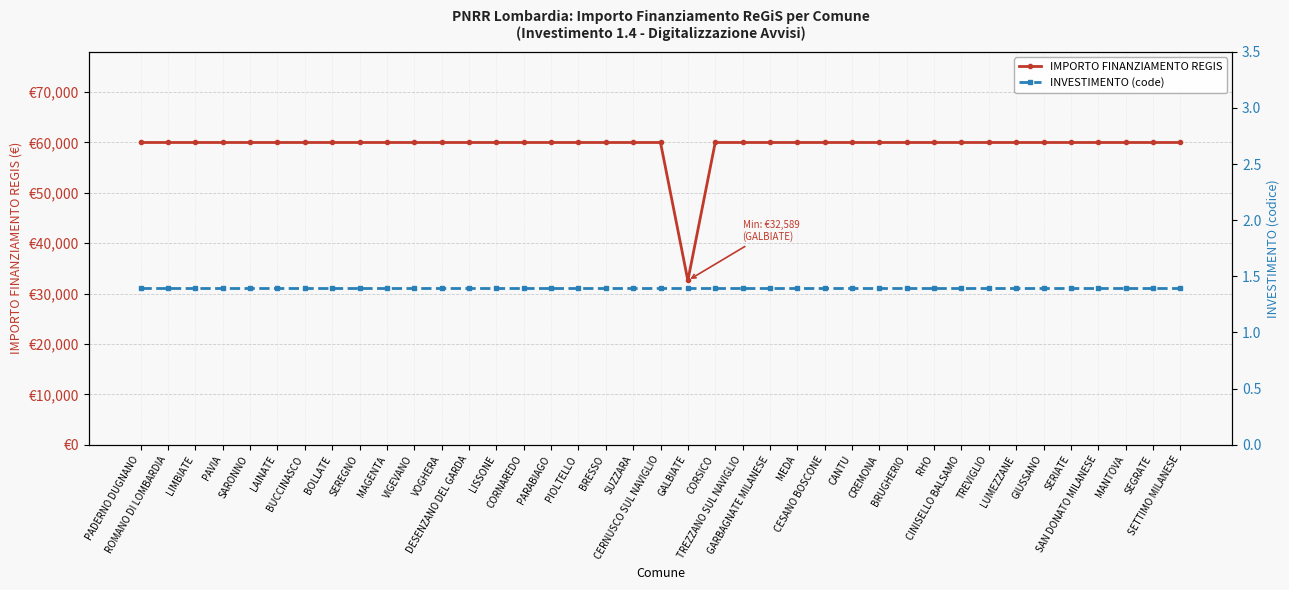

What is the difference between the maximum and minimum values in the IMPORTO FINANZIAMENTO REGIS series?

27377.0